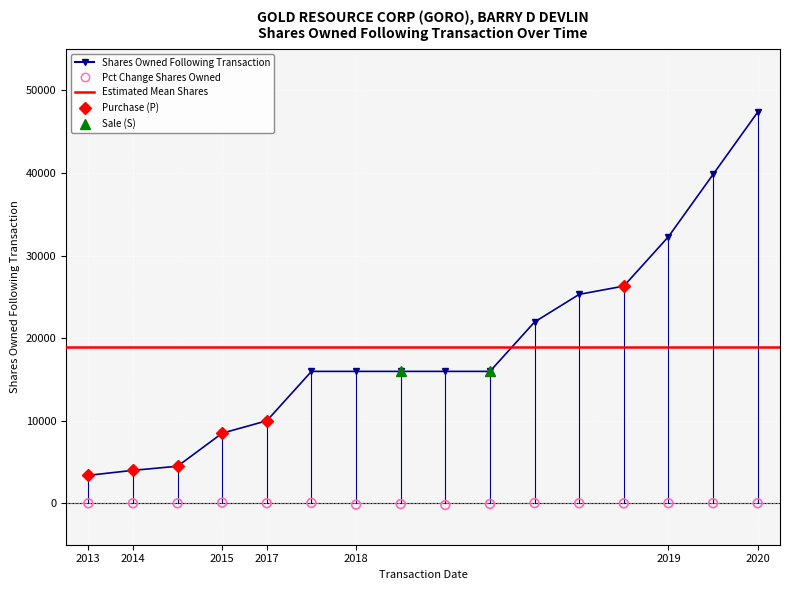

What is the total value across all series at 2018-08-15?

25316